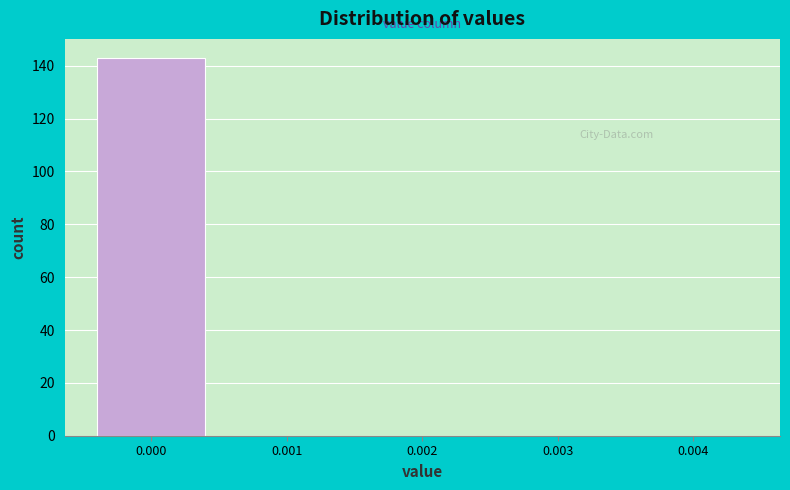

Reading left to right, extract all data points from this chart.

0.000=143	0.001=0	0.002=0	0.003=0	0.004=0